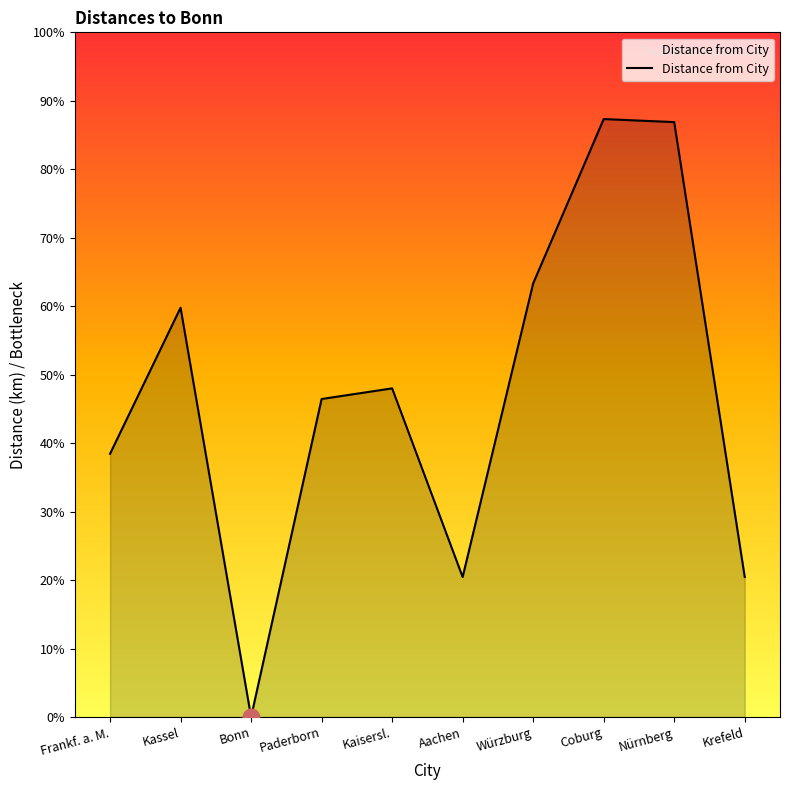

Is this an area chart (filled region under the line)?

Yes